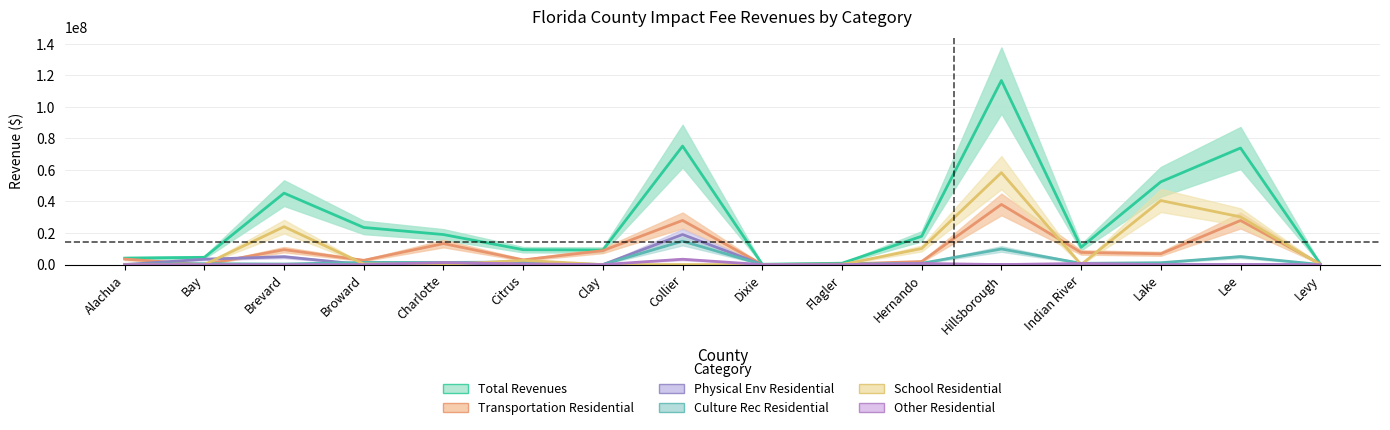

True or false: Culture Rec Residential and Physical Env Residential cross at least once.

True